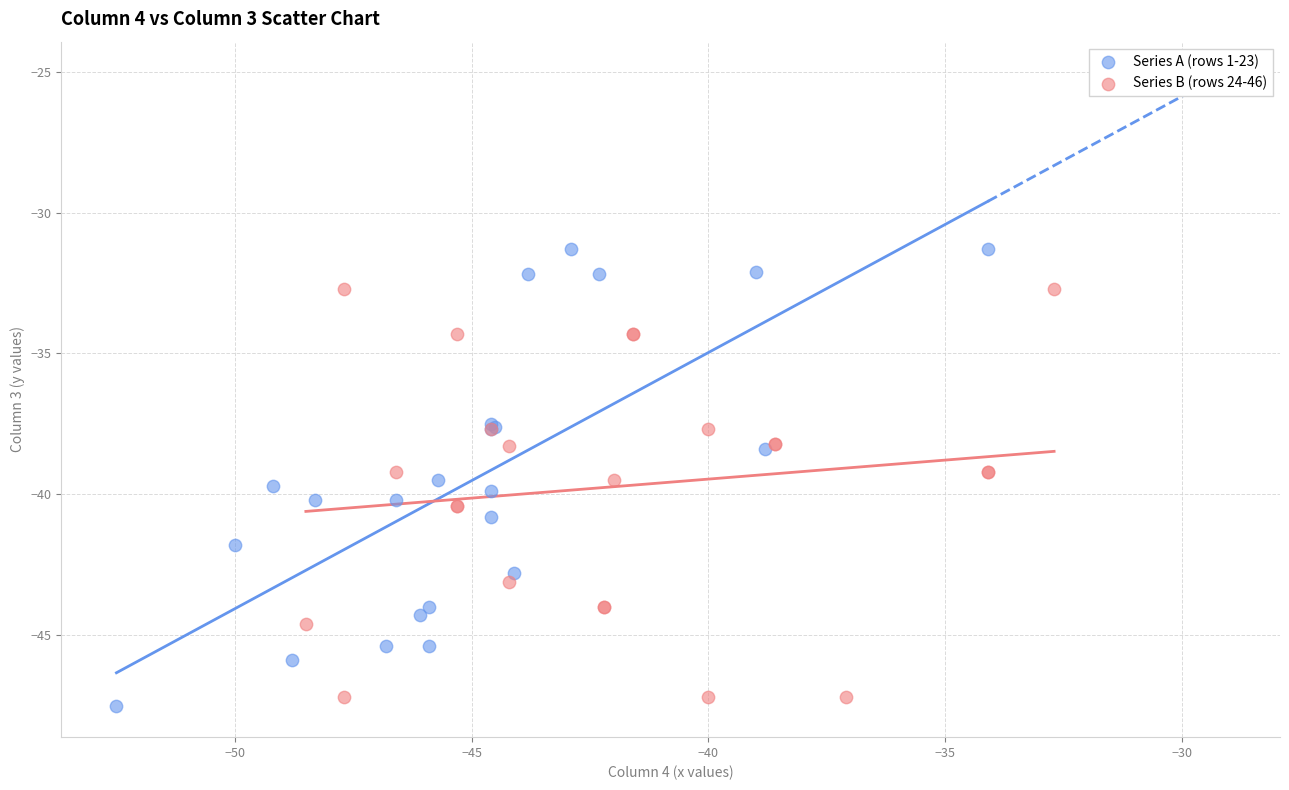

Which series contains the highest Y value?

Series A (rows 1-23)